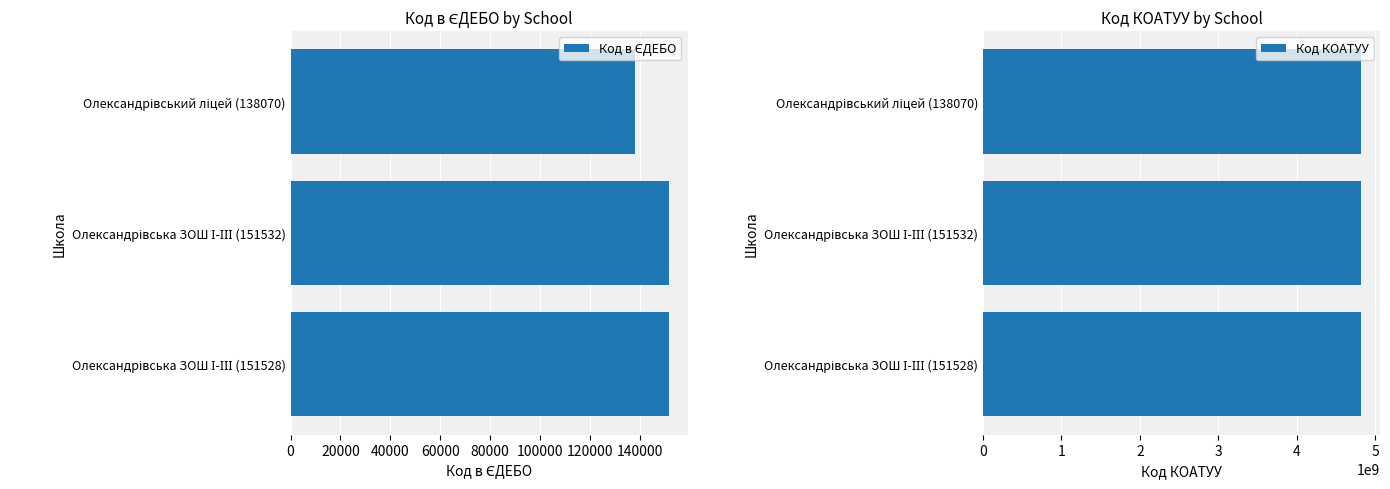

How many groups of bars are there?

3